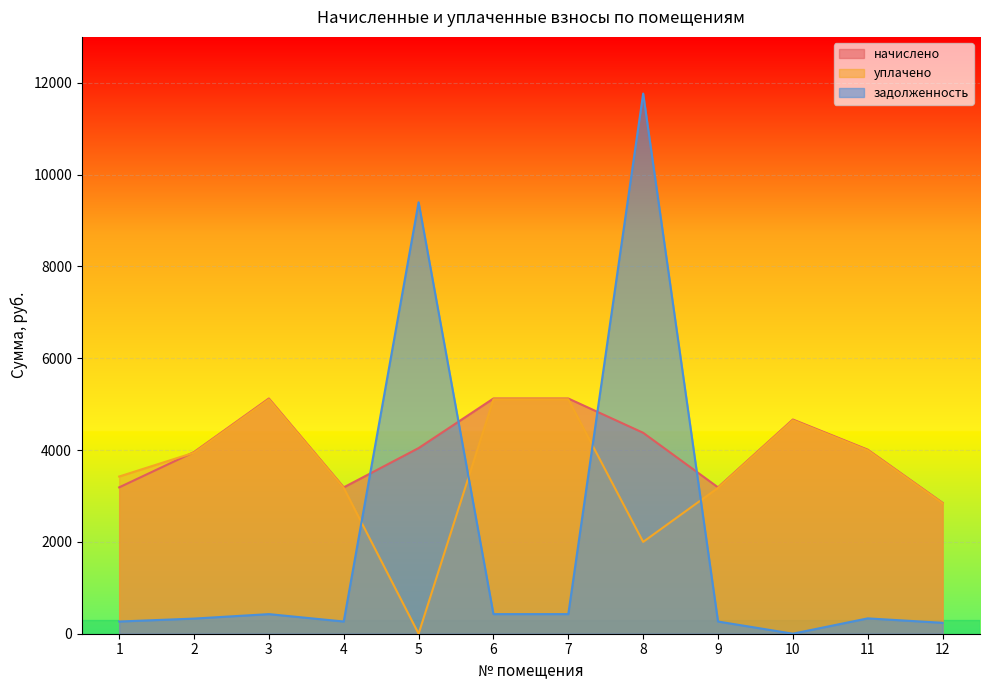

How many lines are shown in the chart?

3